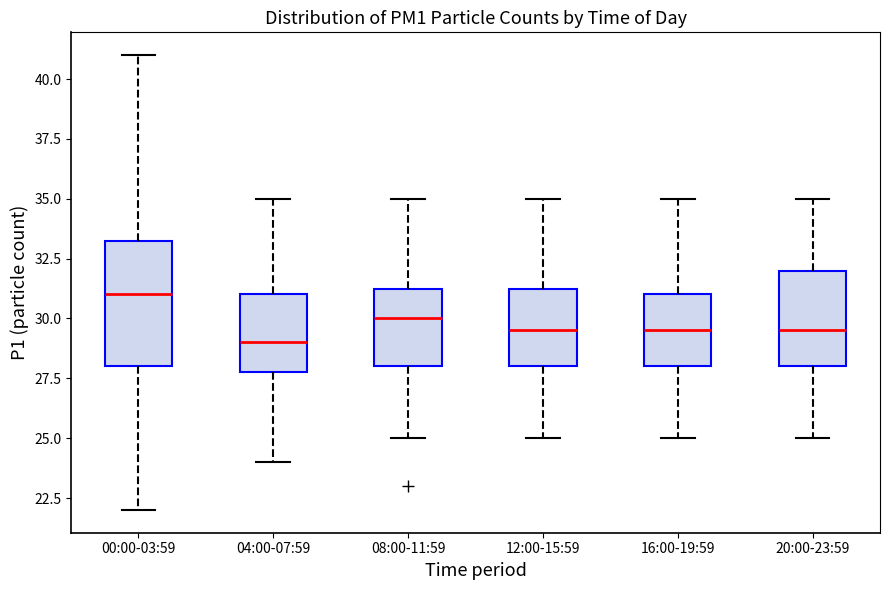

Which box's median line is the highest?

00:00-03:59